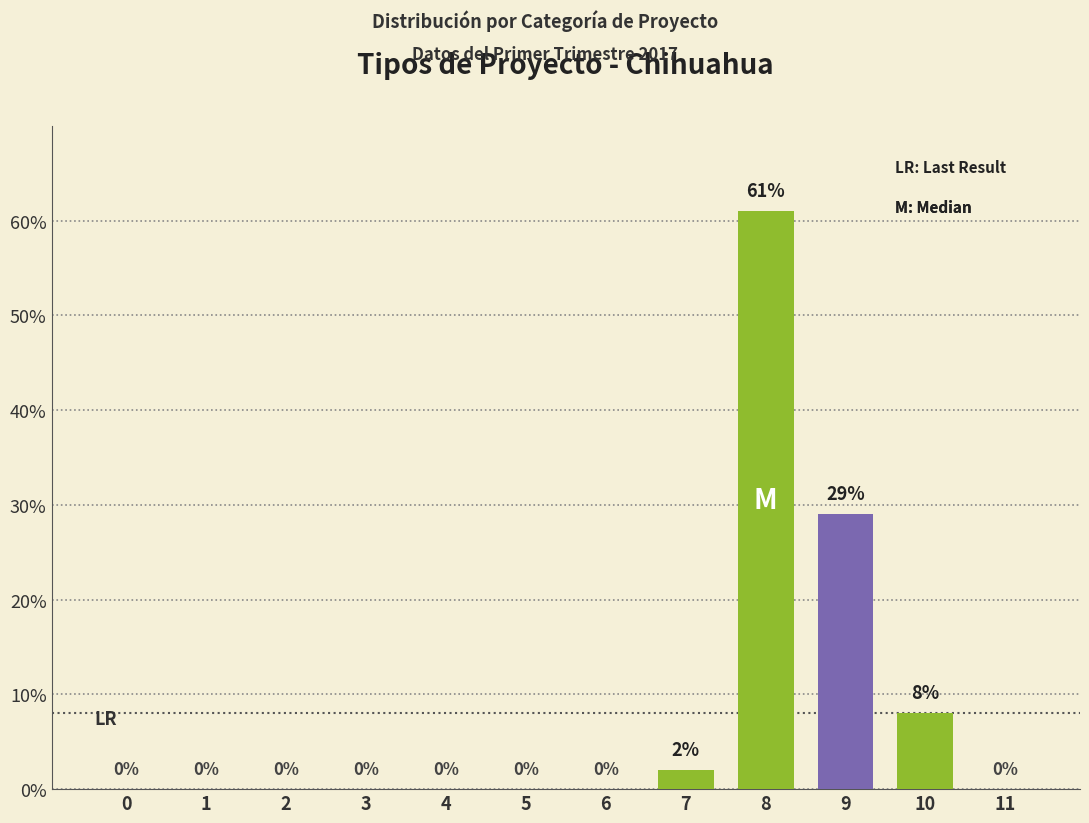

Where is the data nearest to the value 30?

9